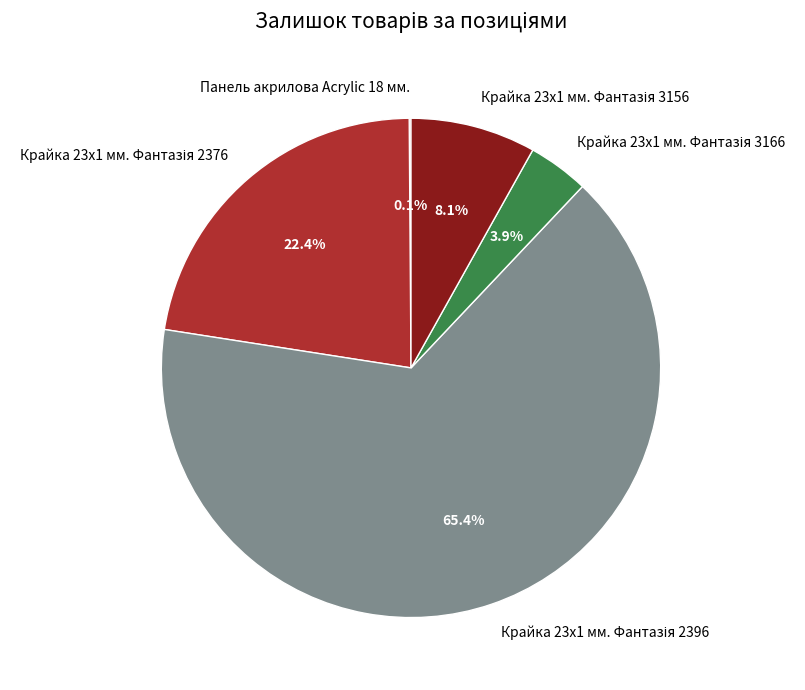

To the nearest percent, what is the average slice percentage?

20%